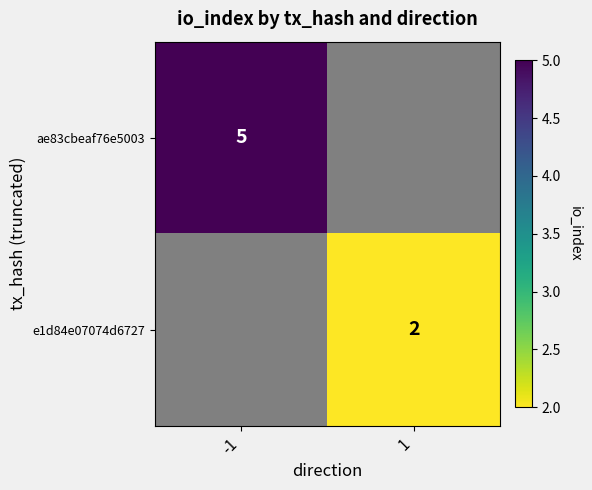

Is it true that ae83cbeaf76e5003 equals 5 at -1?

True